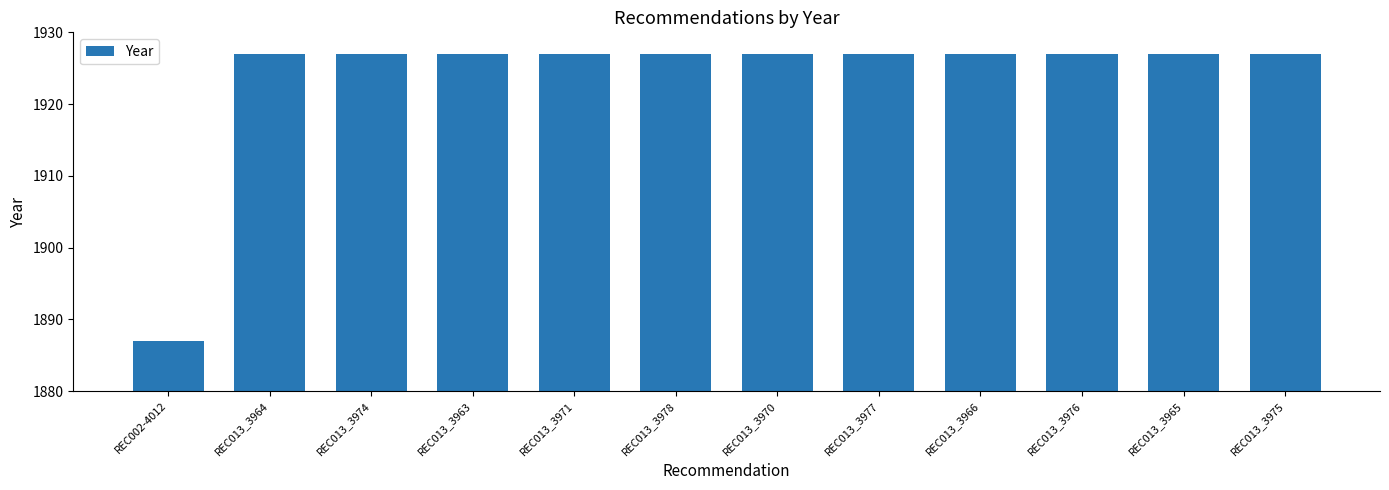

How many distinct data groups are displayed?

1